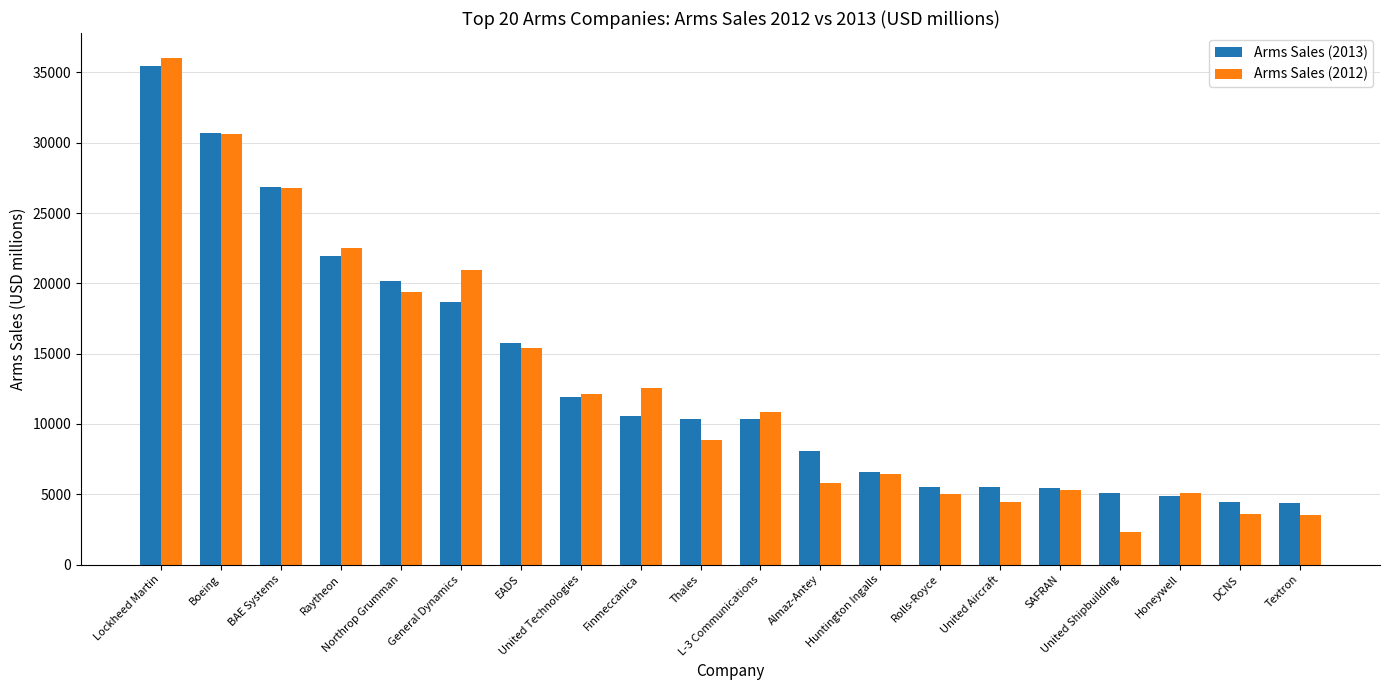

Is the value of Arms Sales (2013) at Finmeccanica greater than the value of Arms Sales (2012) at General Dynamics?

No